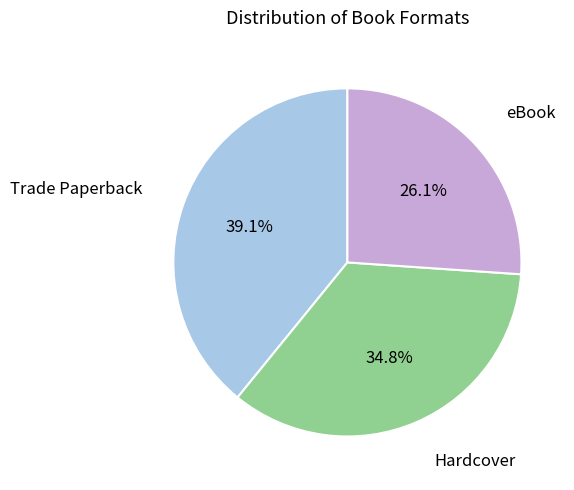

The eBook slice represents 41% of the pie. True or false?

False